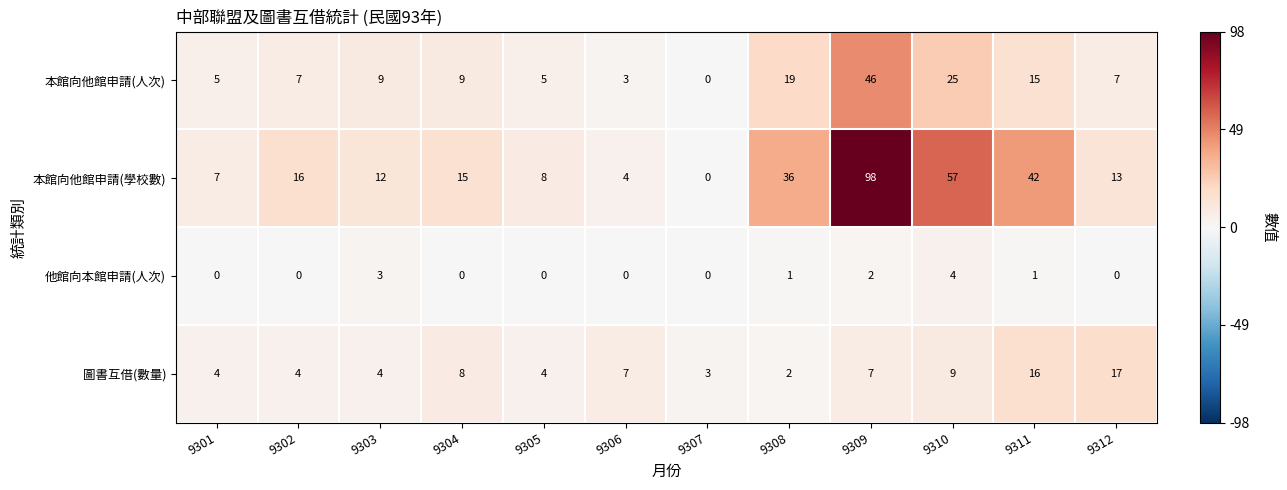

Which category has the highest value across all series?

9309